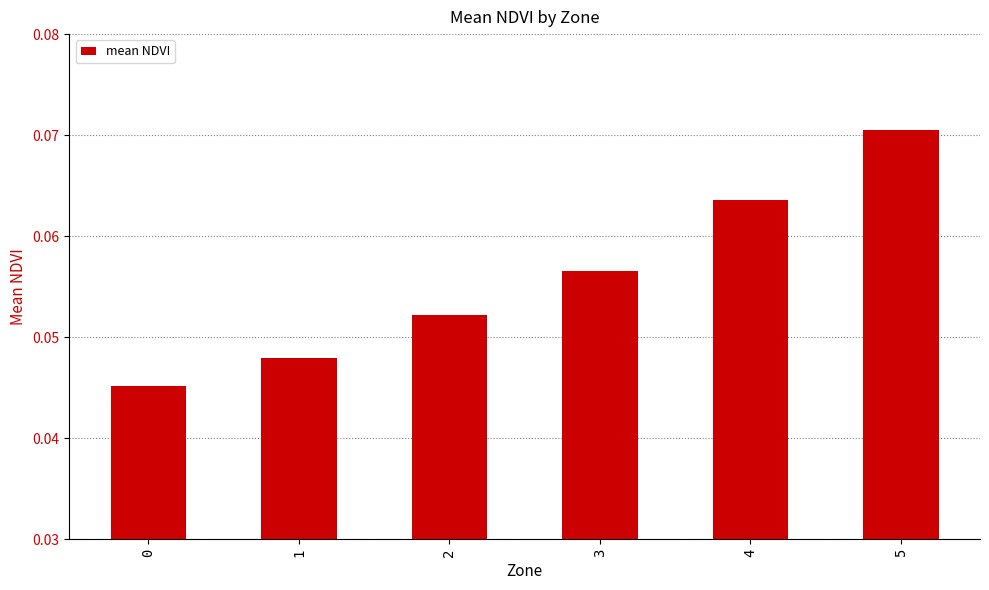

How many values are between 0 and 1?

6